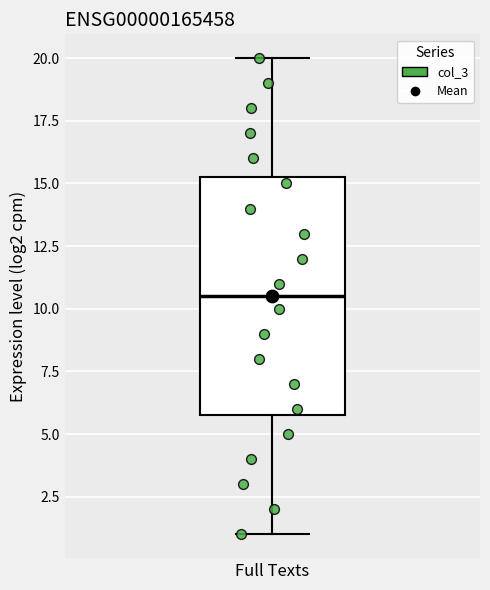

Transcribe this box plot: give where the median line is, the range the box spans, and where the two whiskers end, as read against the y-axis. The values are not printed on the chart, so give them approximately, as read against the axis.

median 10.5, box 6.0 to 15.5, whiskers 1.0 to 20.0